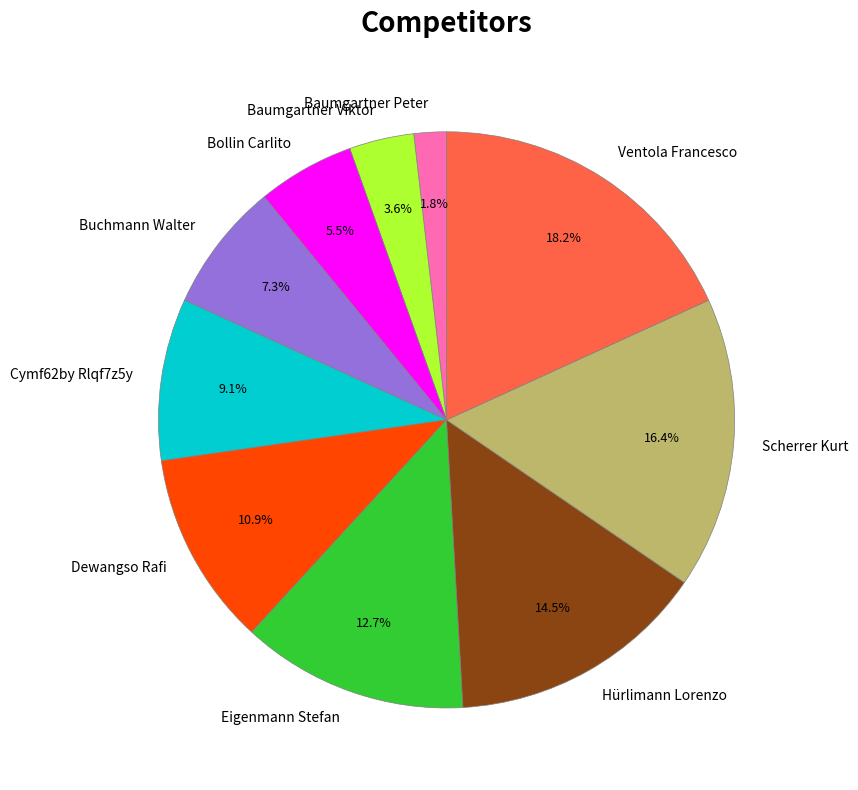

Is there any slice that represents more than half of the pie?

No